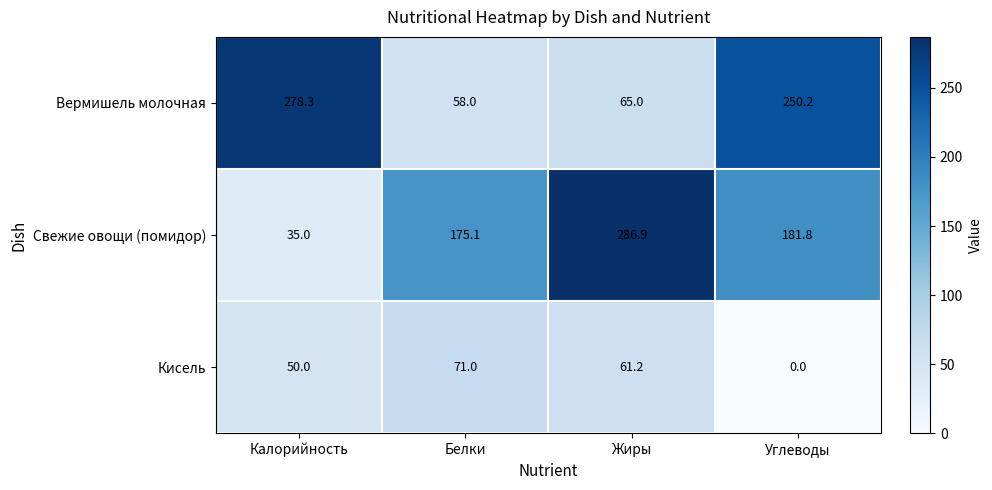

Reading right to left, what are all the values shown in this chart?

Вермишель молочная: Углеводы=250.2	Жиры=65.0	Белки=58.0	Калорийность=278.3
Свежие овощи (помидор): Углеводы=181.8	Жиры=286.9	Белки=175.1	Калорийность=35.0
Кисель: Углеводы=0.0	Жиры=61.2	Белки=71.0	Калорийность=50.0